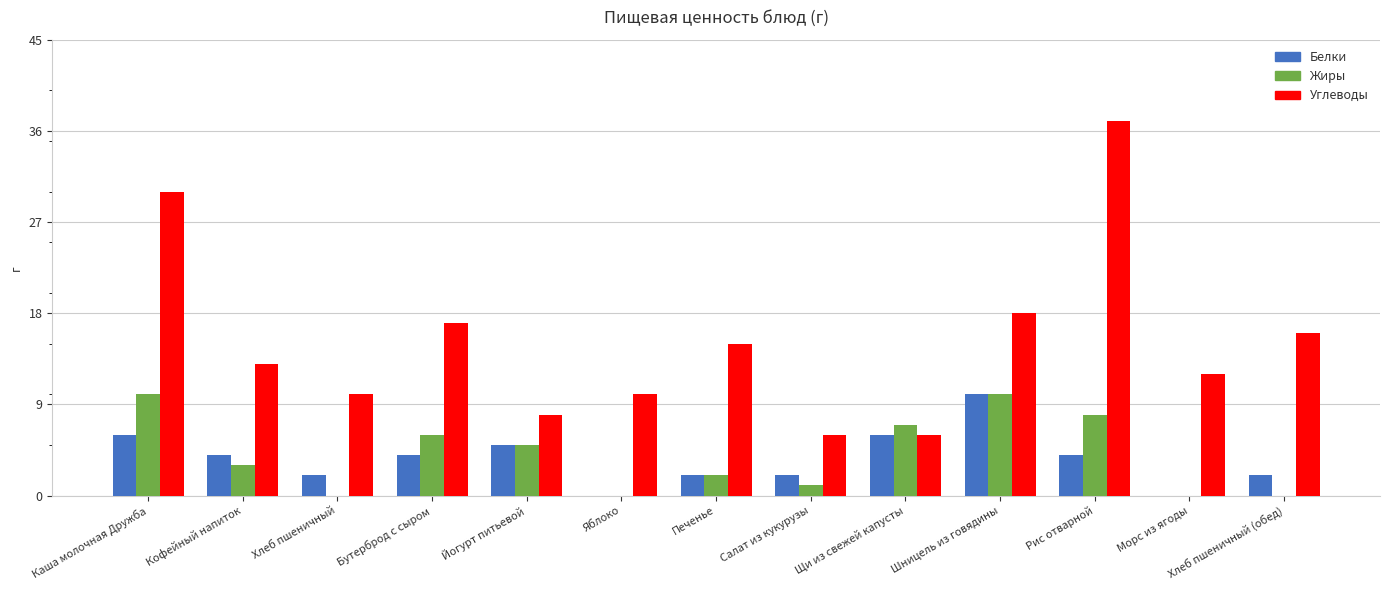

Where does the Белки series first go above 4?

Каша молочная Дружба